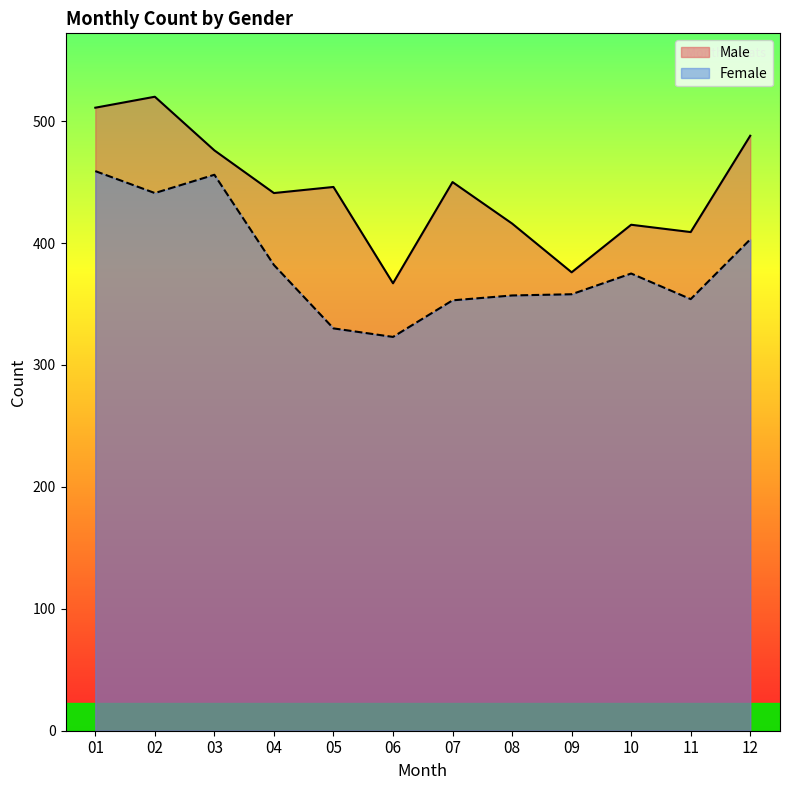

Is the value of Male at 07 greater than the value of Female at 02?

Yes